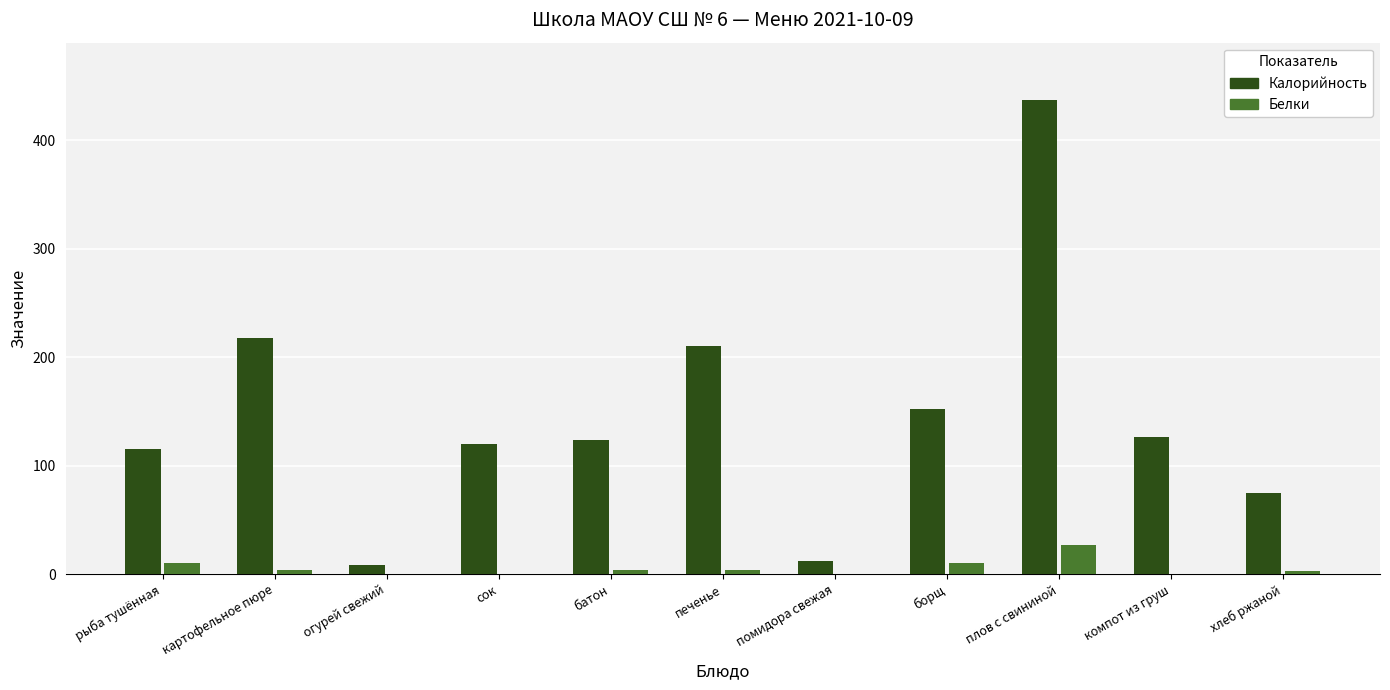

Which series changed the most between помидора свежая and борщ?

Калорийность